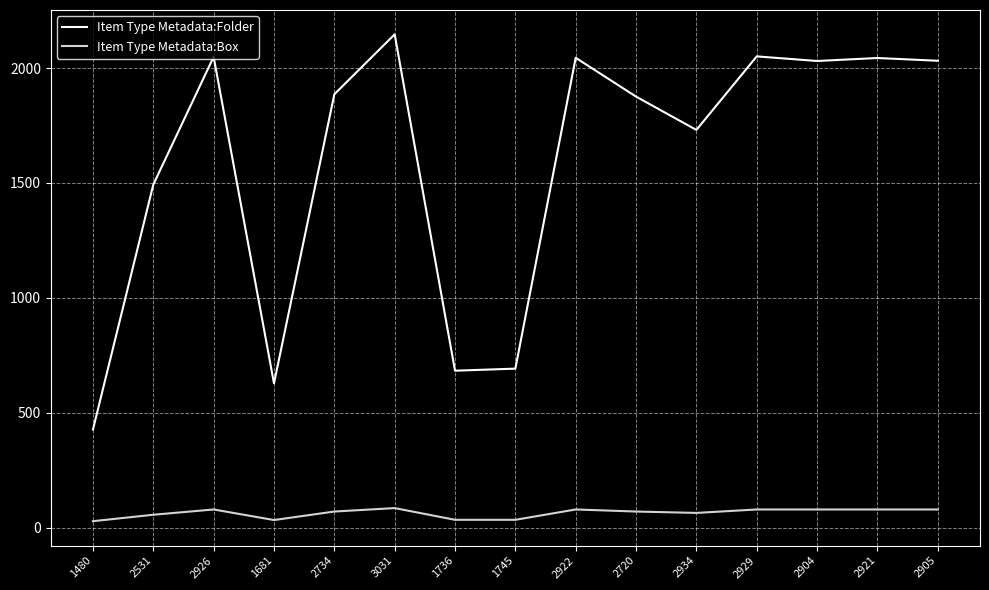

What position from the left is 3031?

6